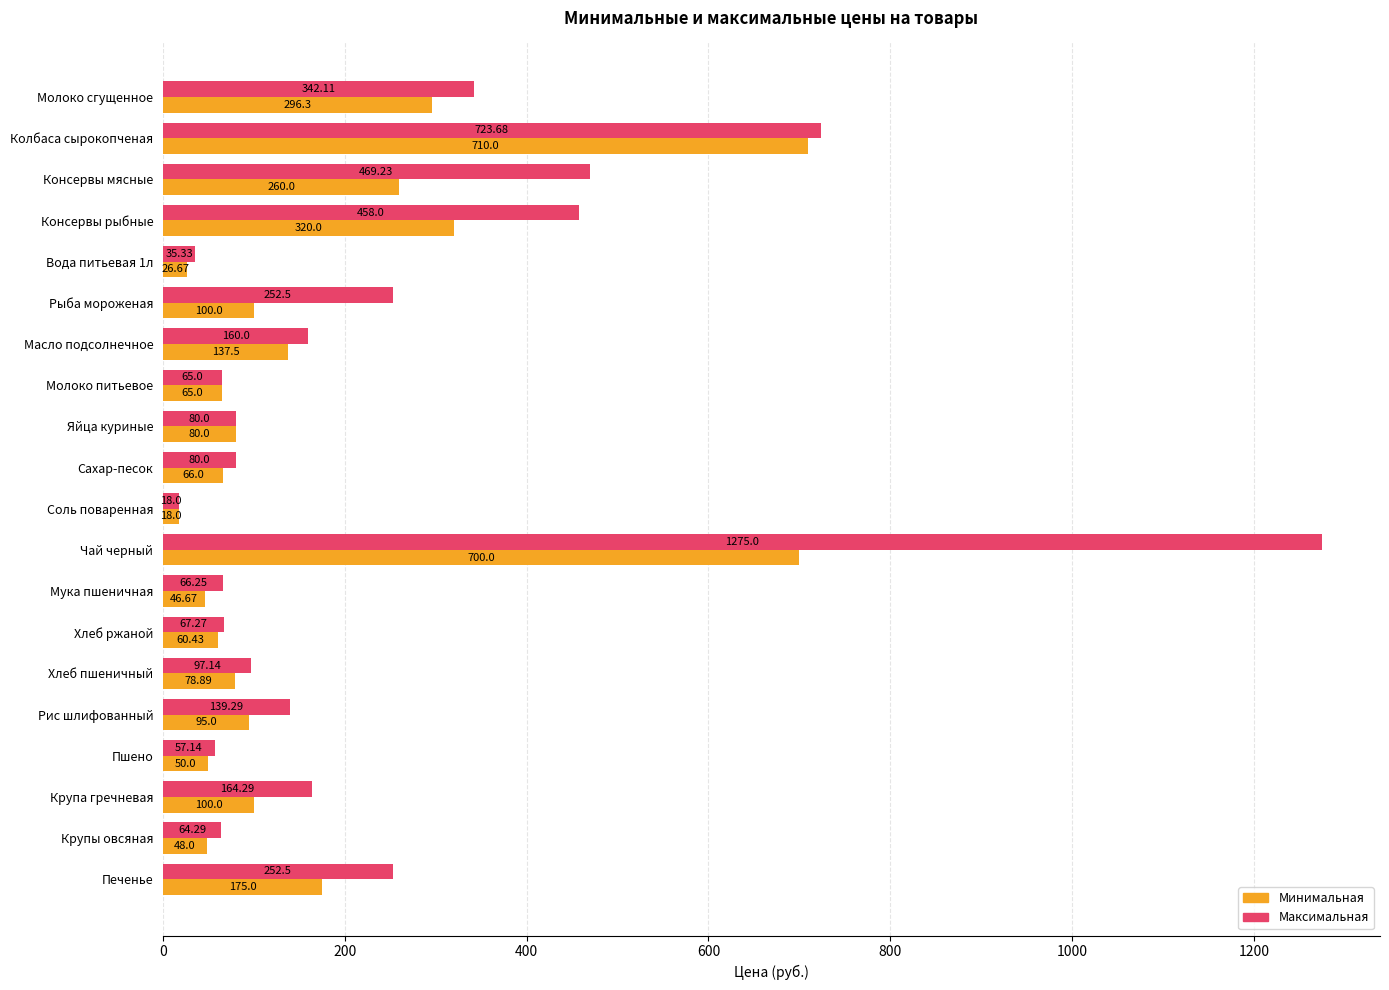

Is the value of Минимальная at Пшено greater than the value of Максимальная at Сахар-песок?

No